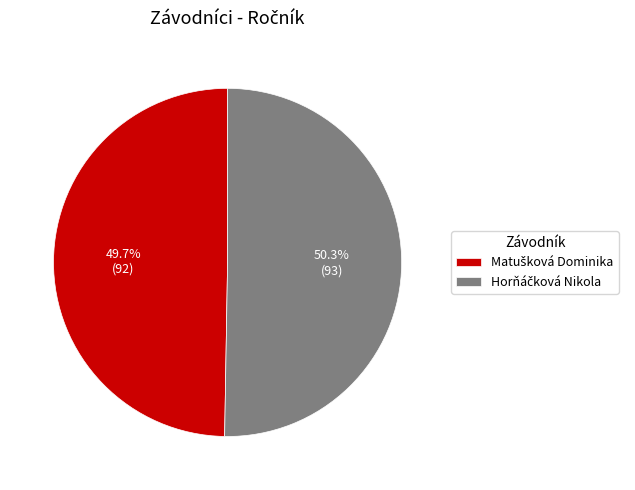

Does any single category account for the majority?

Yes